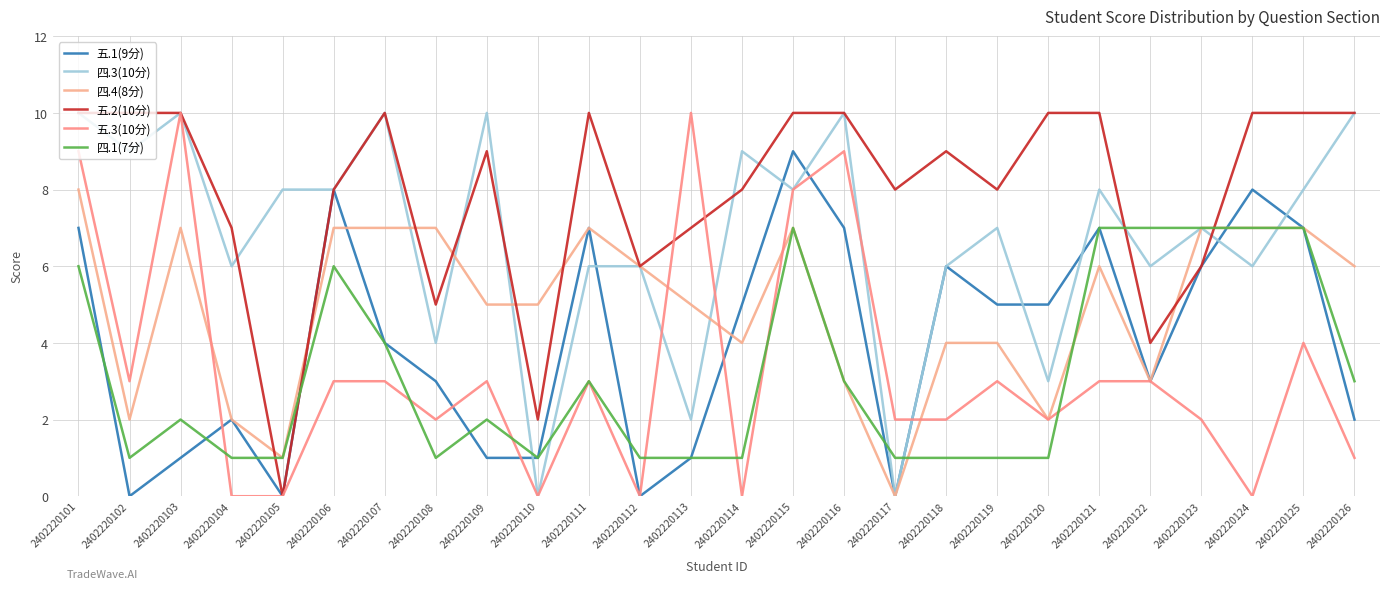

What is the sum of the 五.2(10分) values at 2402220121 and 2402220112?

16